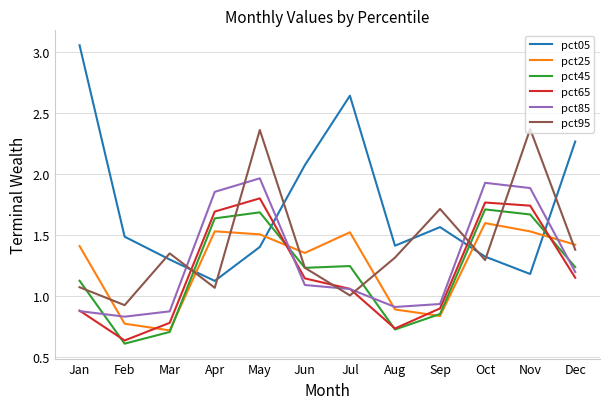

At which category is the sum across all series the highest?

May